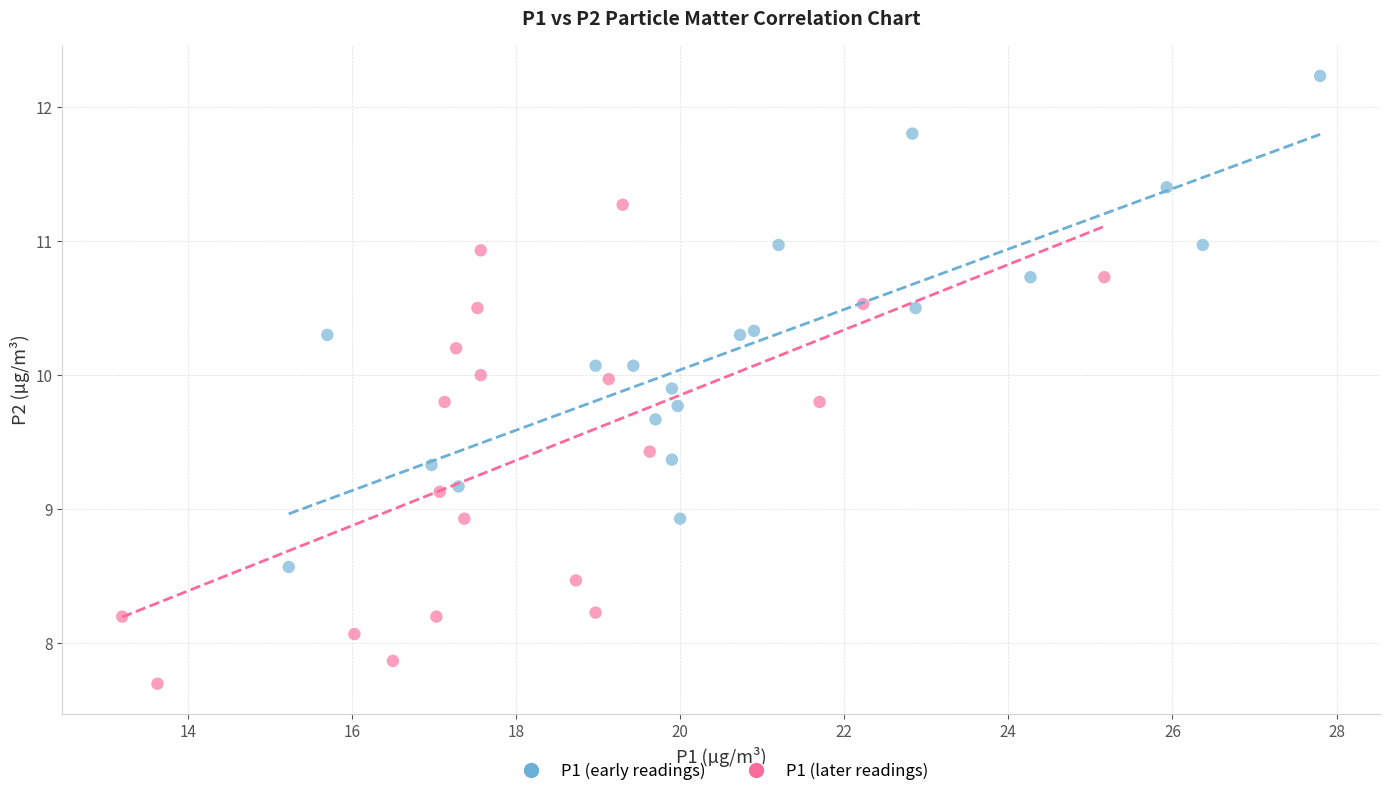

Which series reaches the maximum Y coordinate?

P1 (early readings)